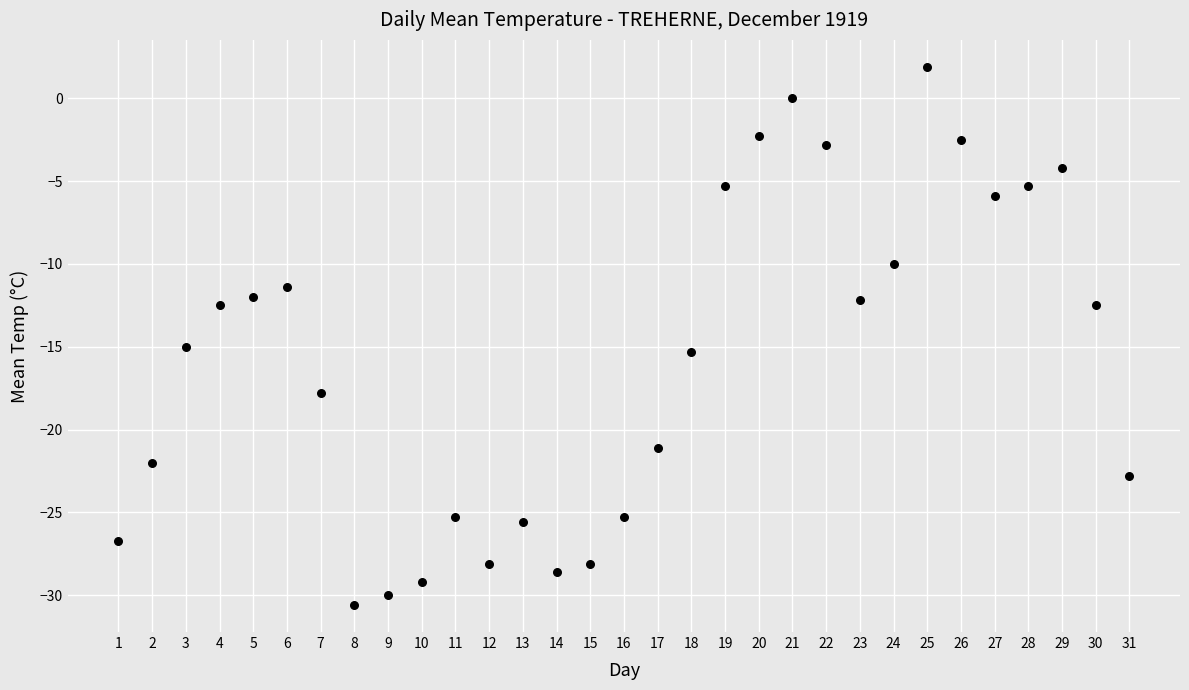

What is the range of Y values (max minus min)?

32.5